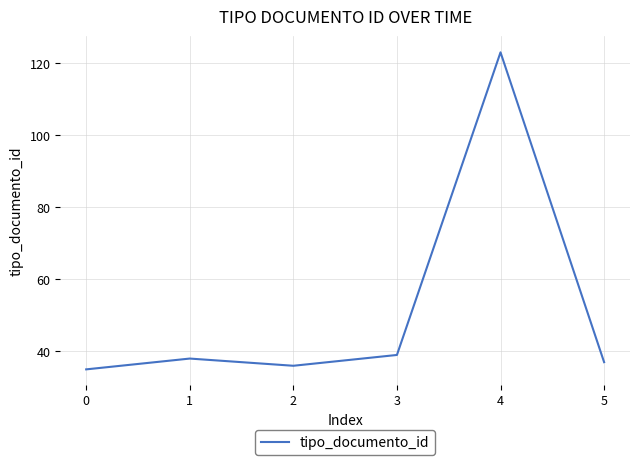

What is the sum of all values?

308